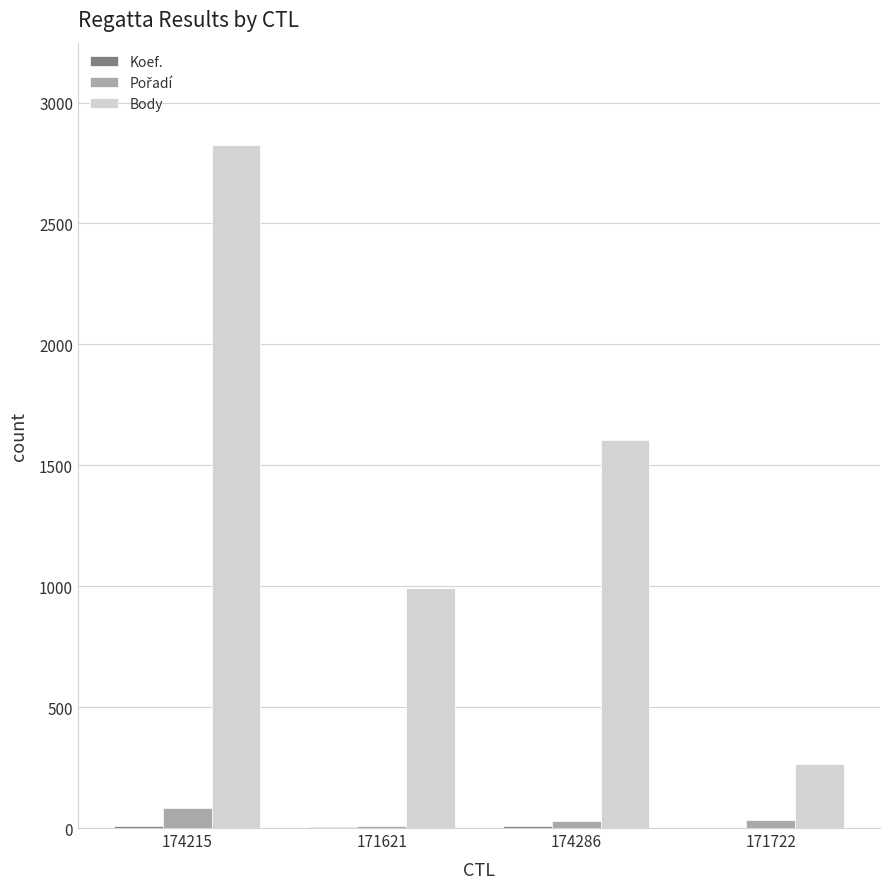

Where is Body nearest to the value 1544?

174286